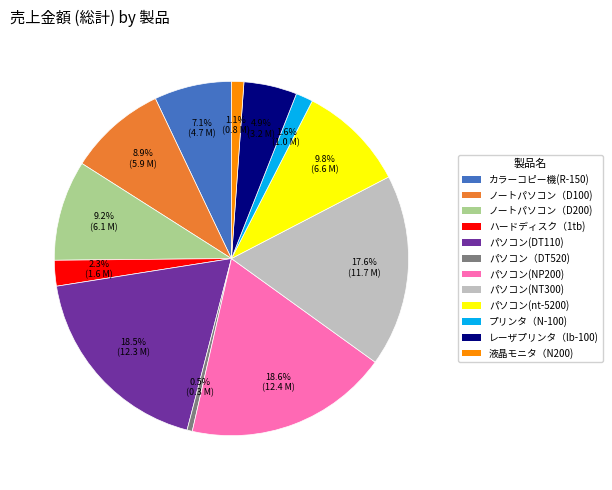

Is there a majority slice in this chart?

No